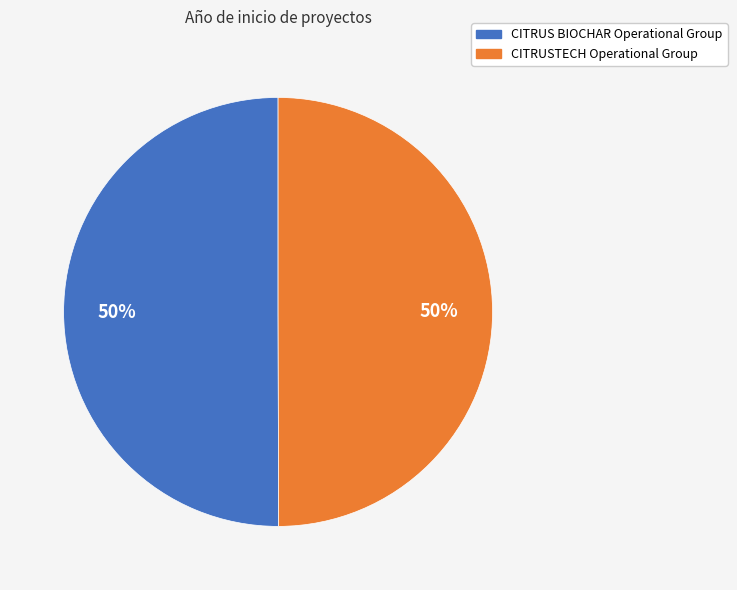

Combined, do CITRUS BIOCHAR Operational Group and CITRUSTECH Operational Group account for over 50%?

Yes